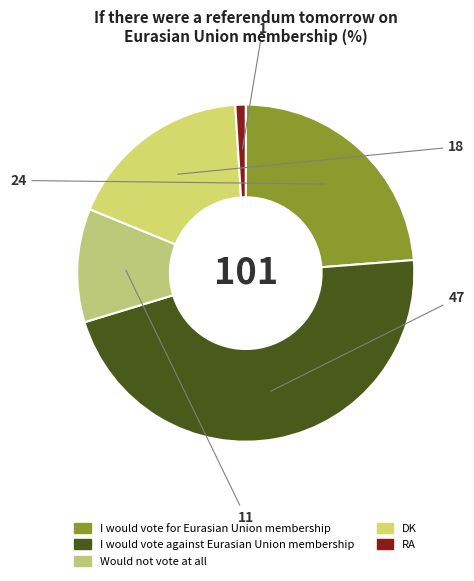

To the nearest percent, what is the combined percentage of RA and Would not vote at all?

12%